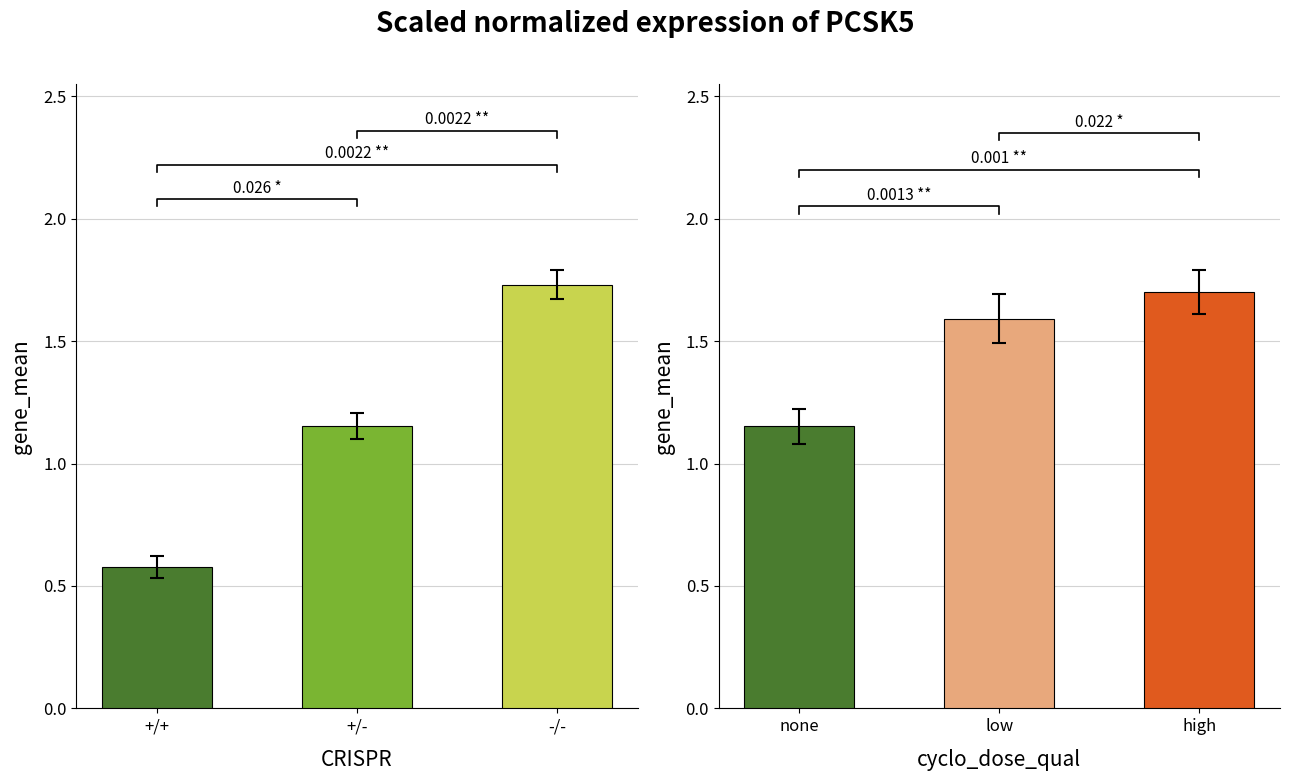

What is the sum of the CRISPR values at +/- and -/-?

2.9